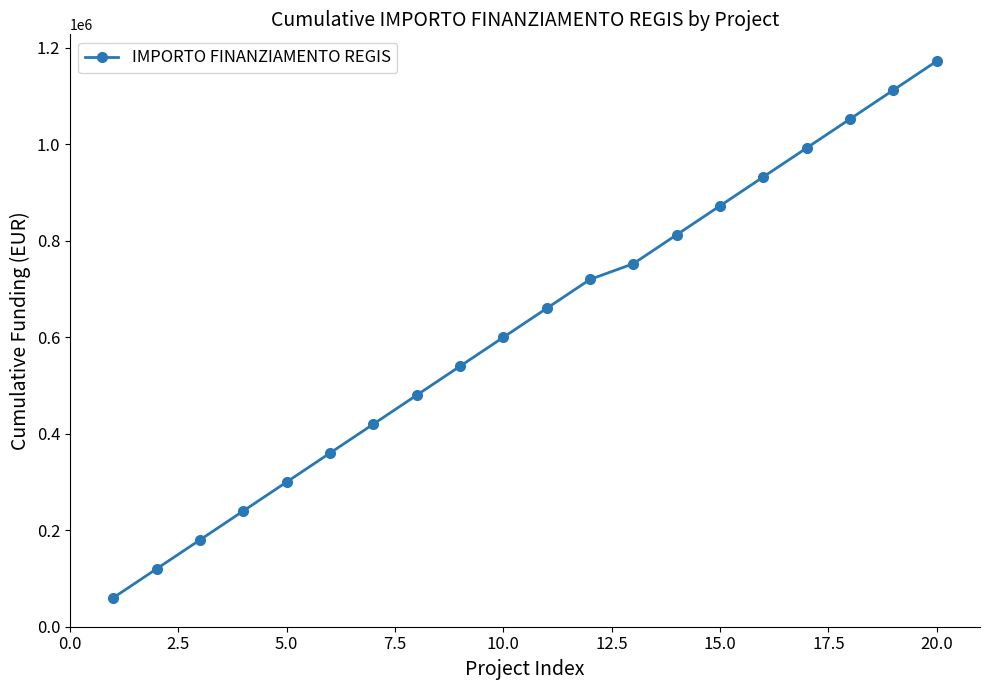

What is the average value?

618692